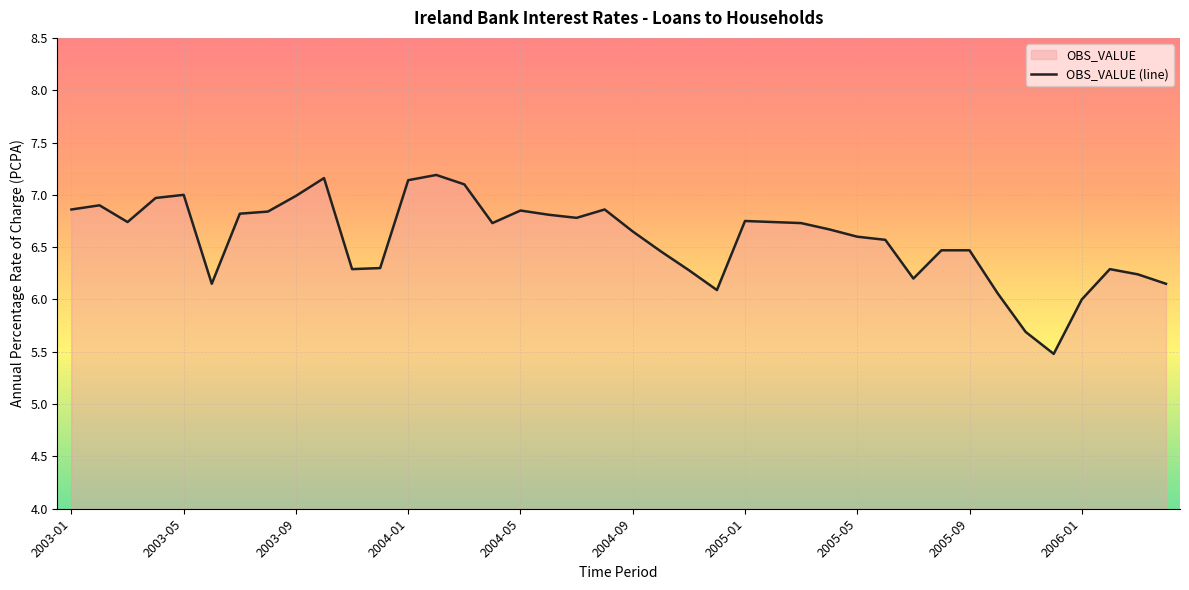

Approximately how many times larger is the value at 2004-01 compared to 2005-10?

1.2